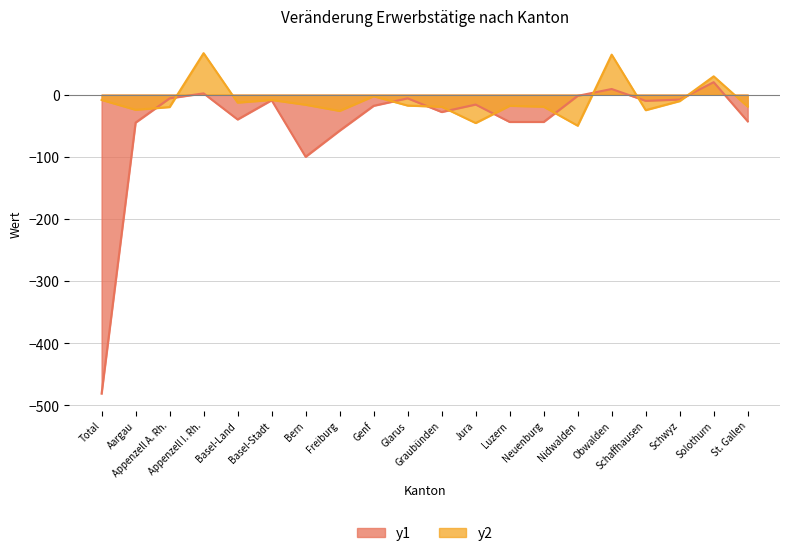

What is the greatest value displayed?

66.7